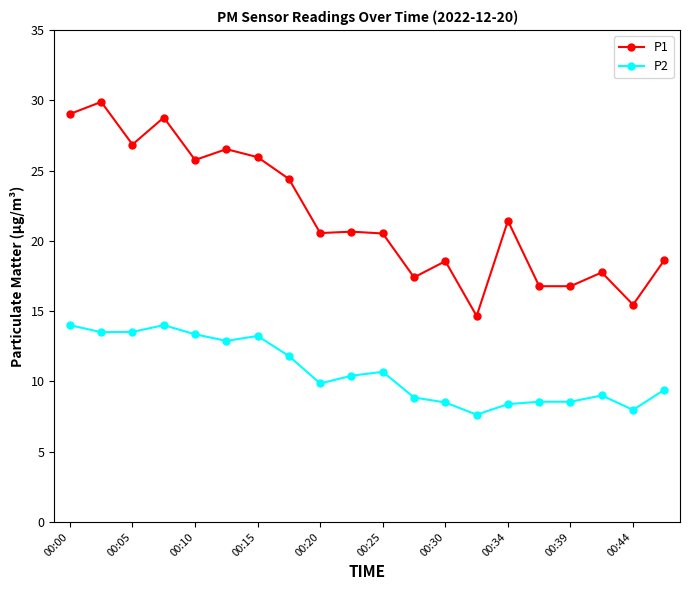

How many distinct data groups are displayed?

2